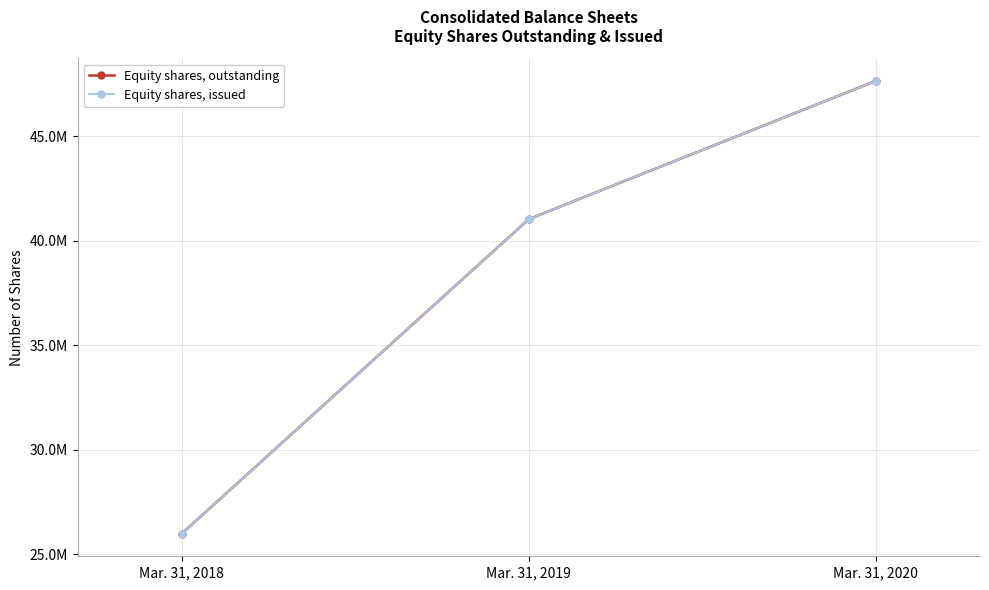

Is this an area chart (filled region under the line)?

No